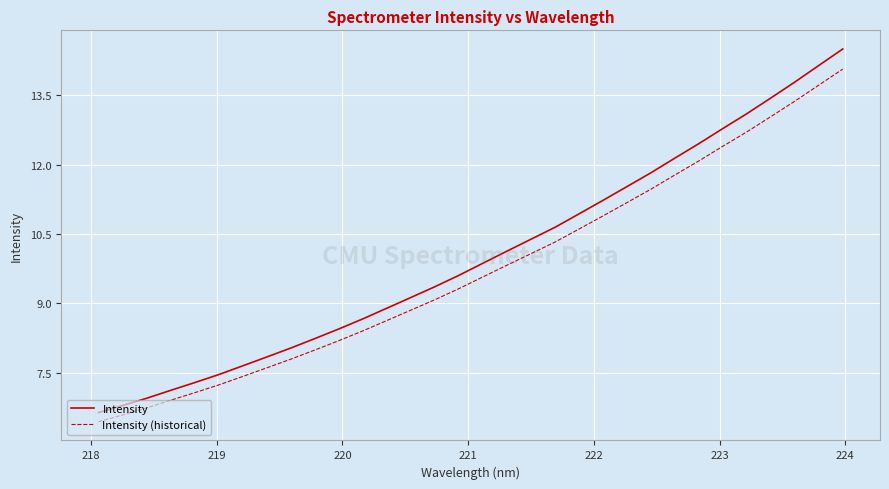

Count the number of categories in the chart.

32